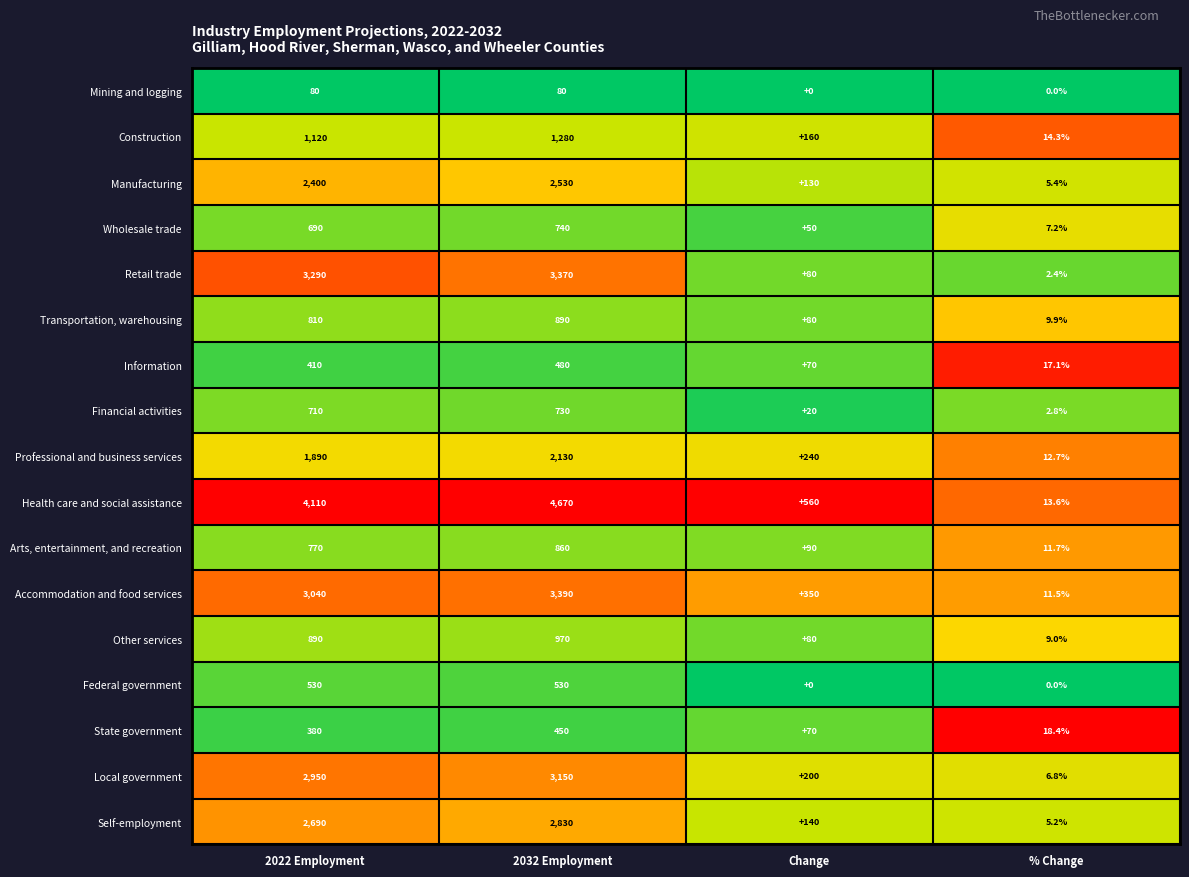

The value of Information at Change is 48.1. True or false?

False